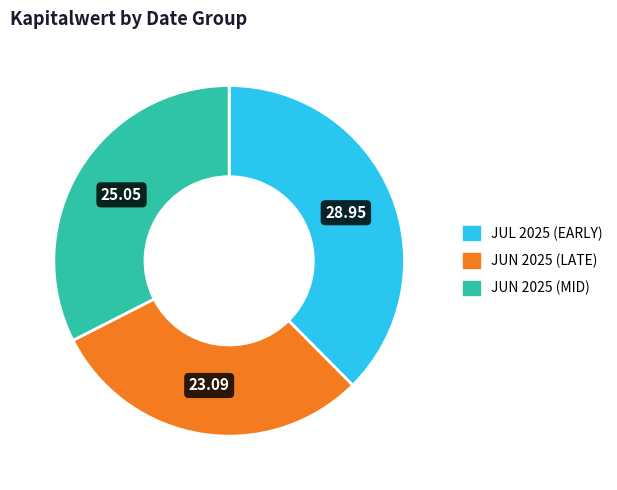

Is there any slice that represents more than half of the pie?

No